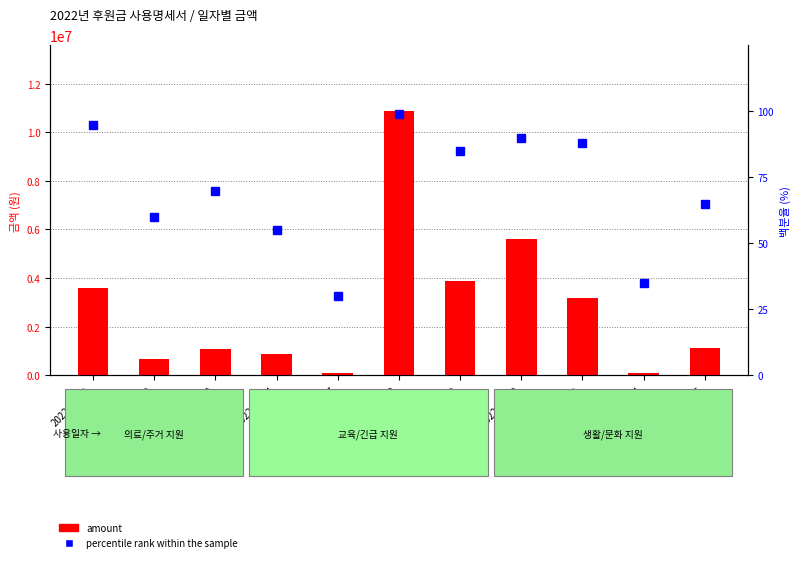

What is the value of the percentile rank within the sample bar at the 7th from the left?

85